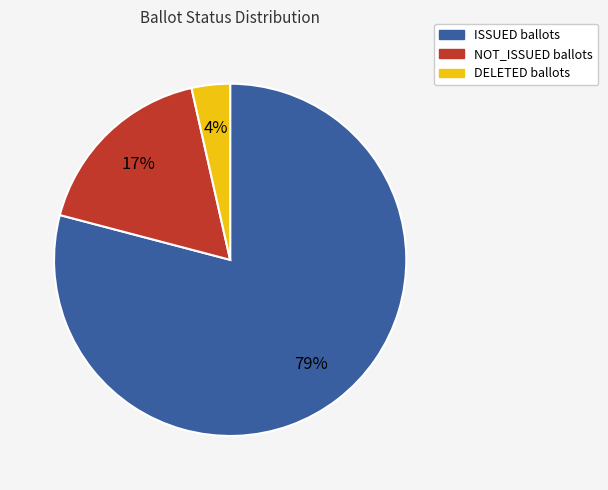

How many slices are in this pie chart?

3